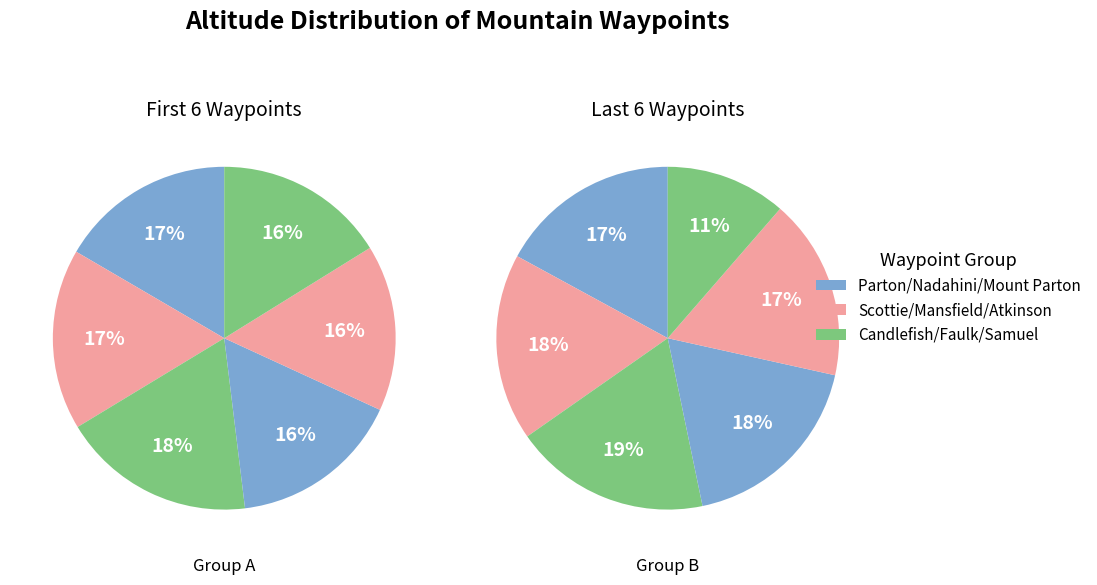

Is Faulk W2 the majority of the pie?

No